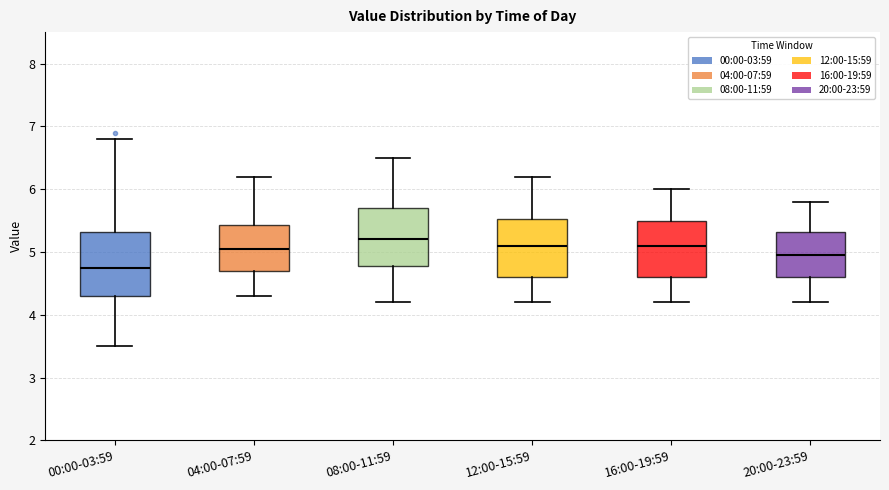

Which box's median line is the lowest?

00:00-03:59